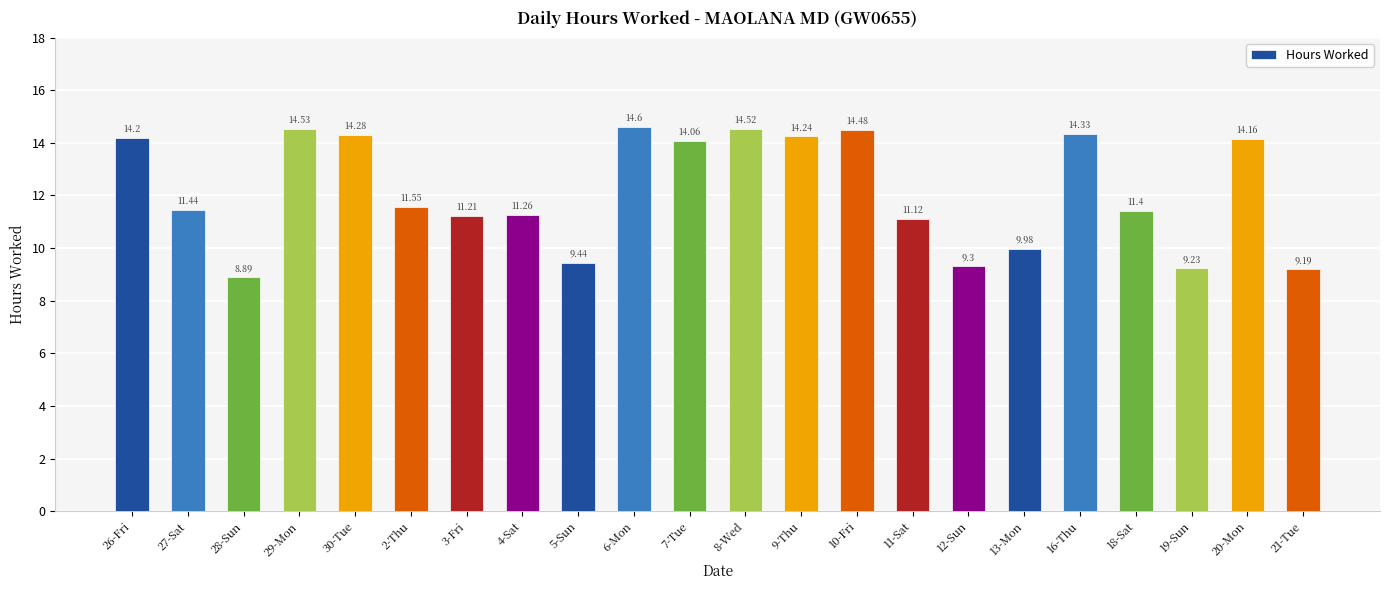

How many series are shown in this chart?

1